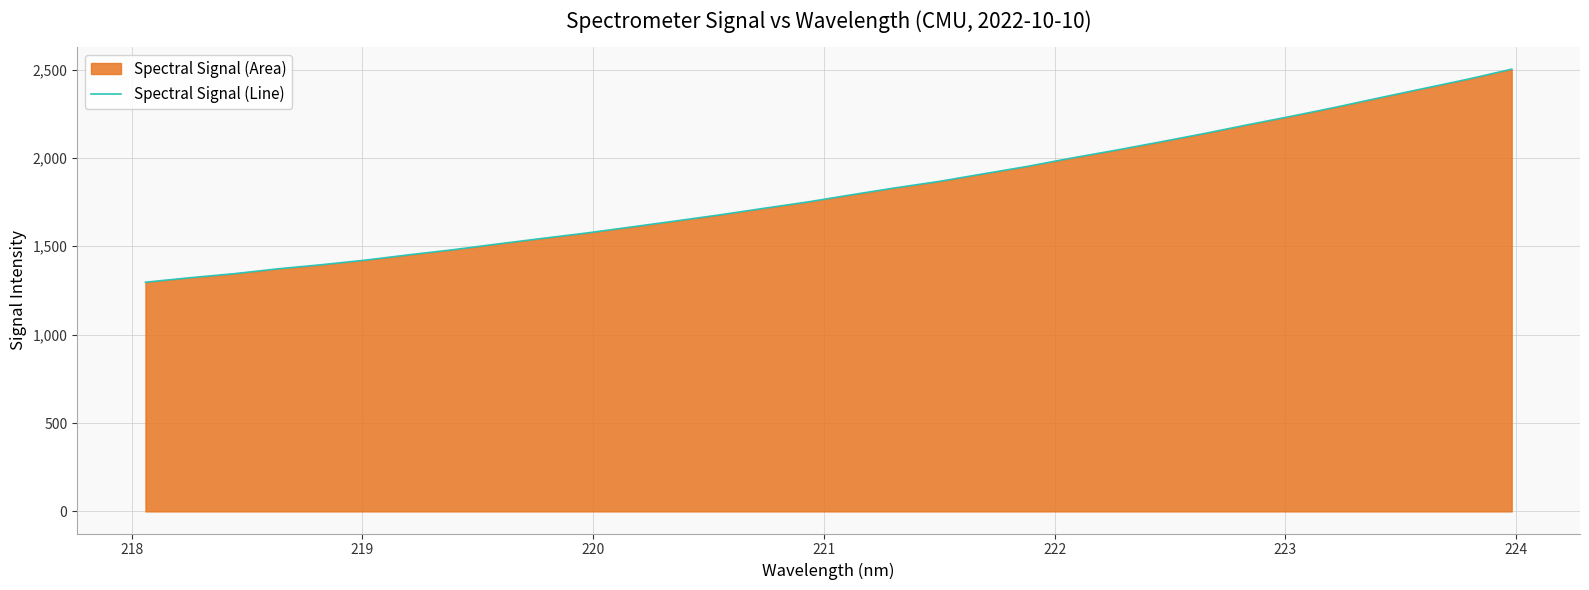

What is the difference between the maximum and minimum values?

1205.2